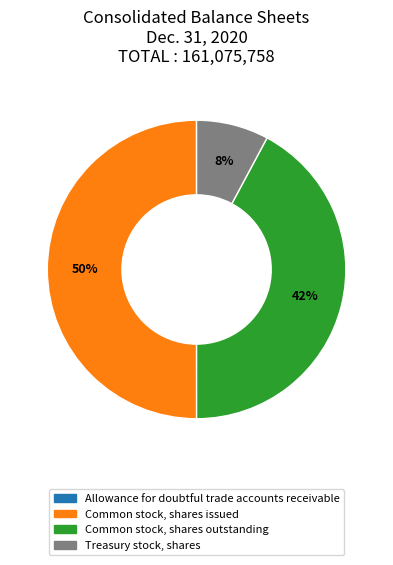

To the nearest percent, what percentage of the pie is Common stock, shares issued?

50%